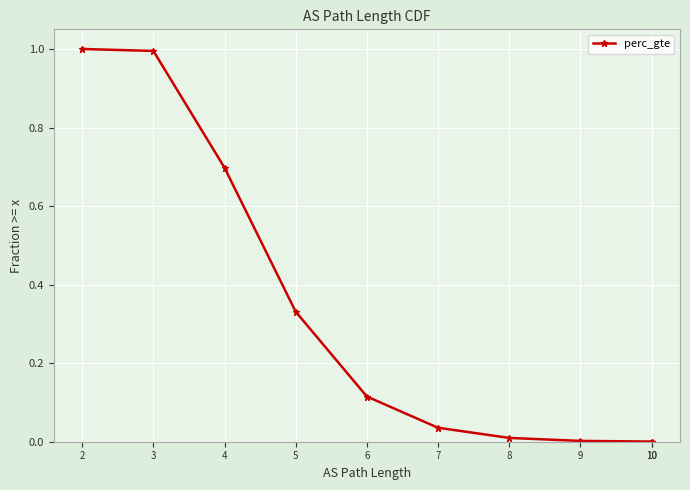

List the labels in order of value, smallest first.

10, 10, 9, 8, 7, 6, 5, 4, 3, 2